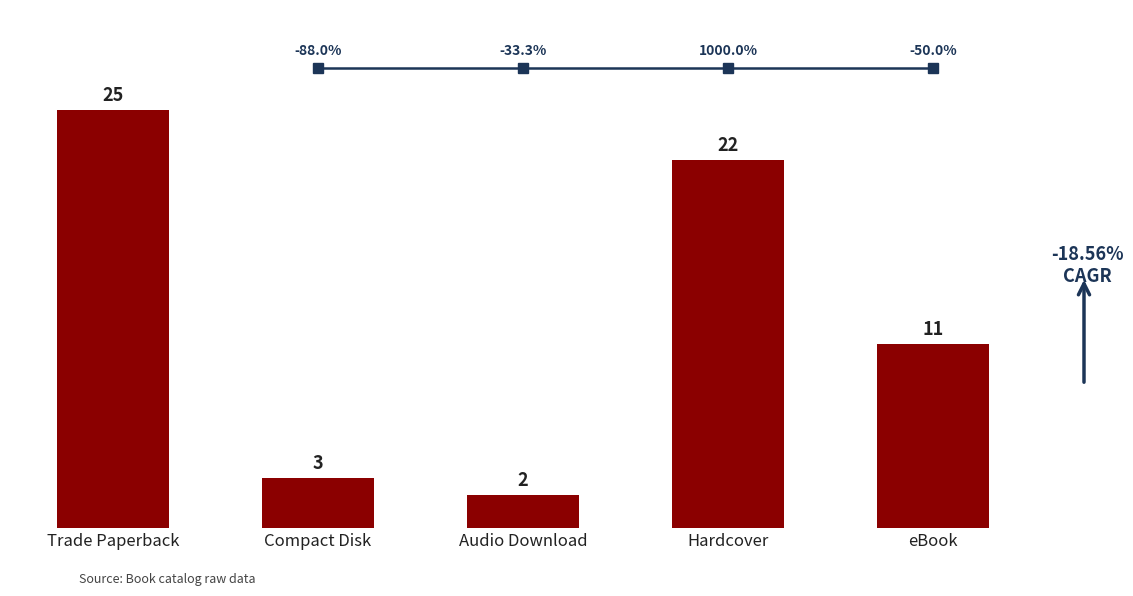

How many bars are there in total?

5